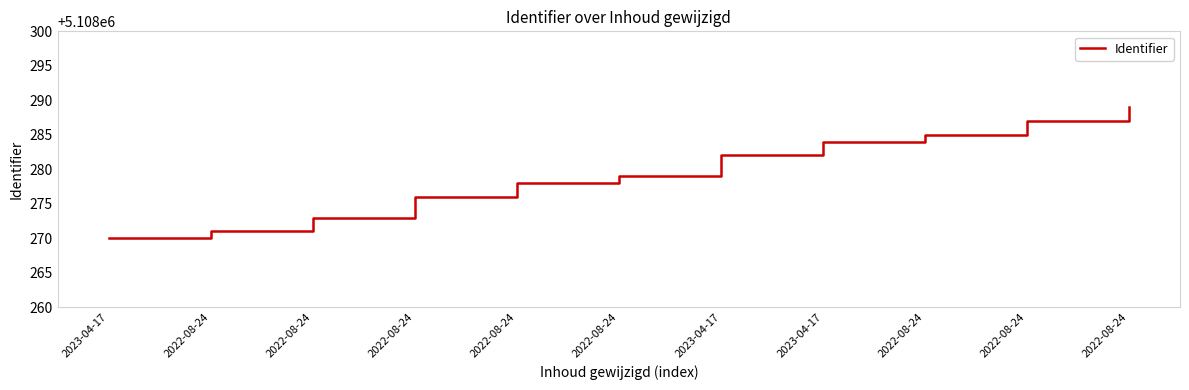

List the labels in order of value, smallest first.

2023-04-17, 2022-08-24, 2022-08-24, 2022-08-24, 2022-08-24, 2022-08-24, 2023-04-17, 2023-04-17, 2022-08-24, 2022-08-24, 2022-08-24